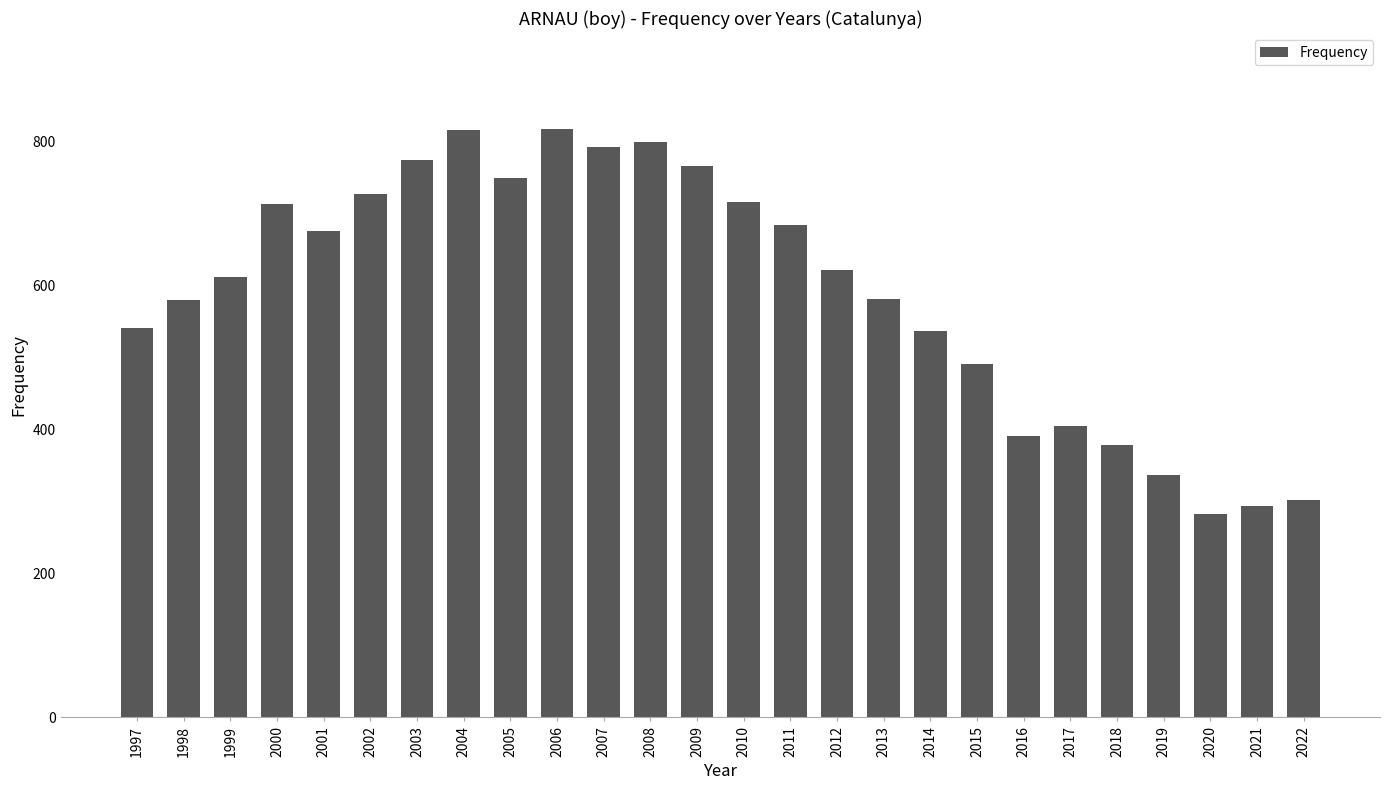

What is the difference between the maximum and minimum values?

534